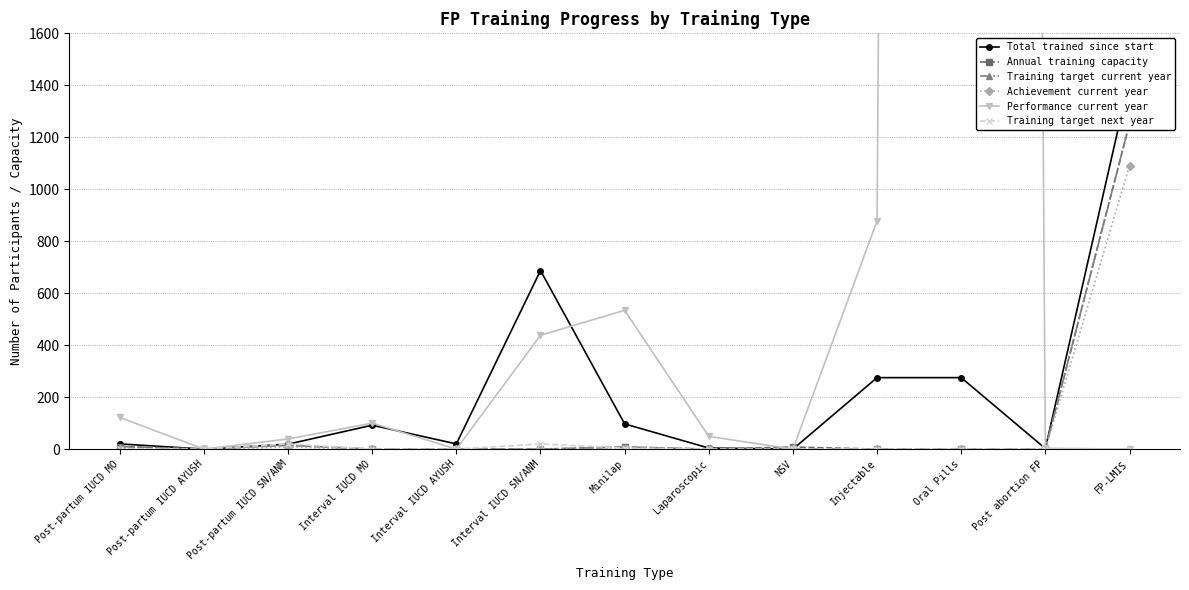

What is the sum of all Annual training capacity values?

1294